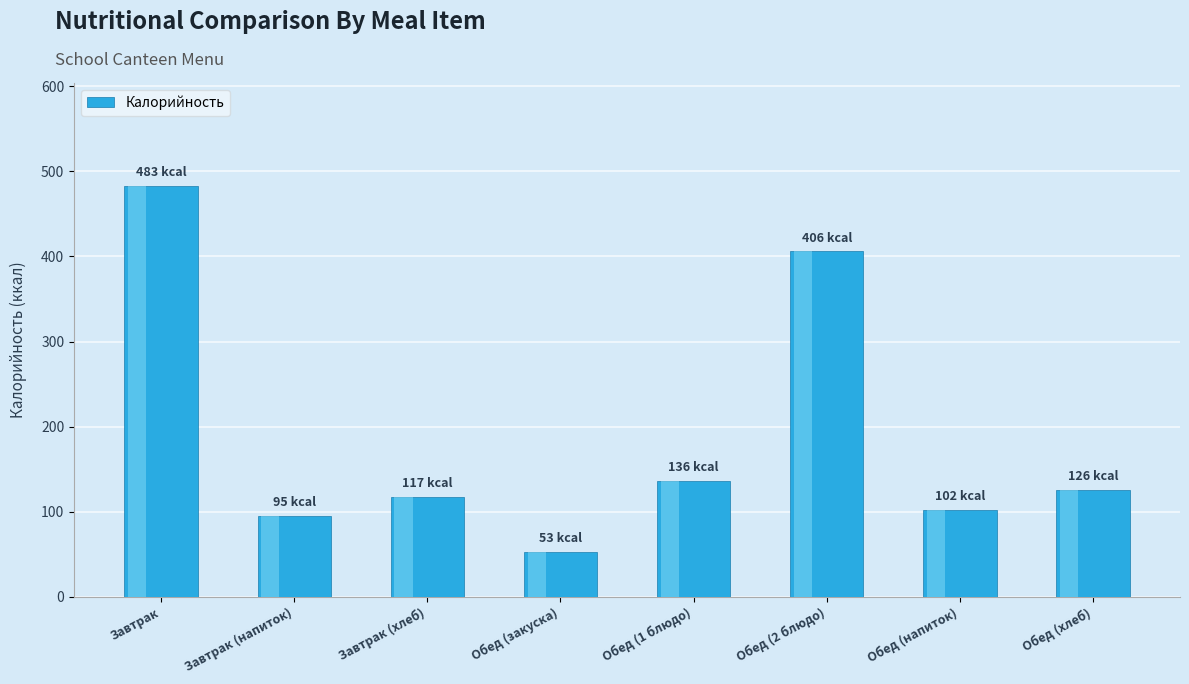

How many data points are less than 126?

4